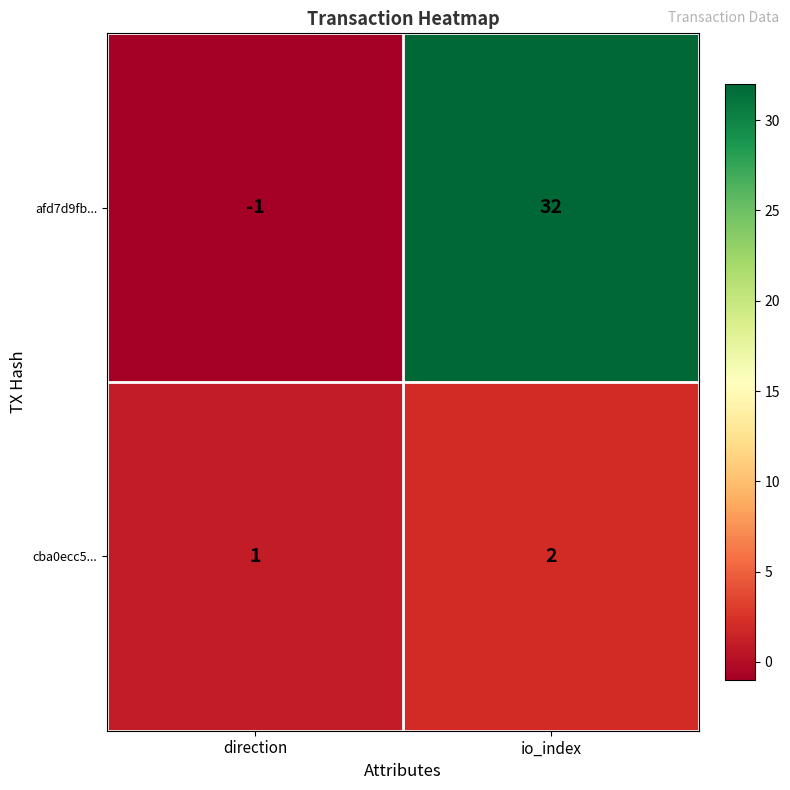

What is the smallest value displayed?

-1